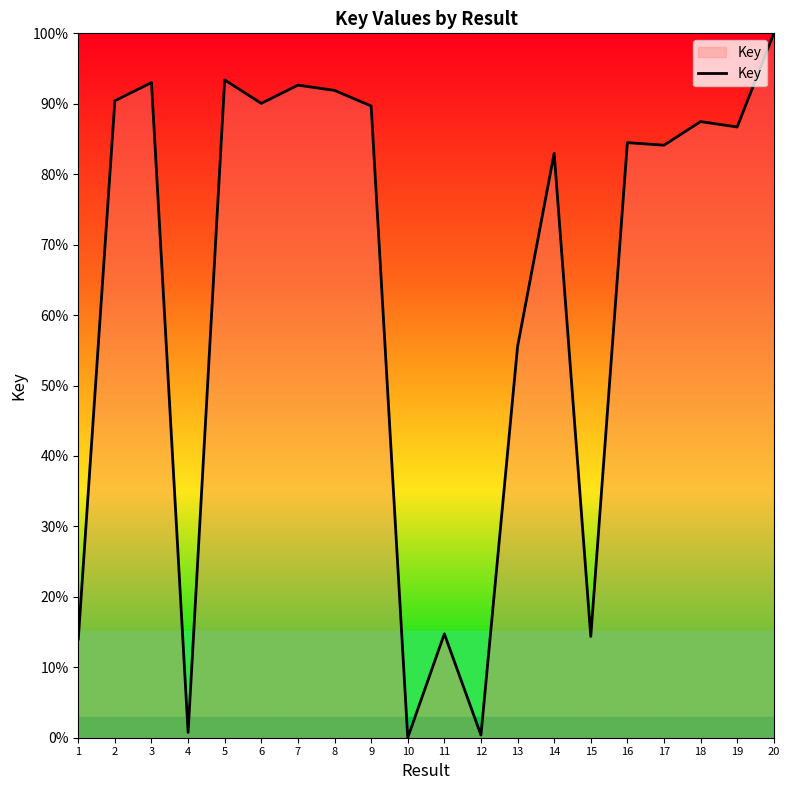

Where does the data first go above 86?

2